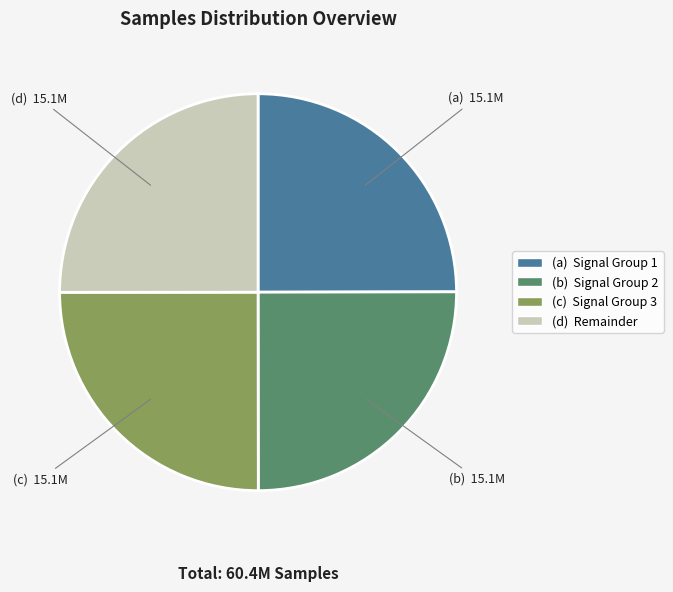

Is it true that (c) Signal Group 3 is 25% of the pie?

True